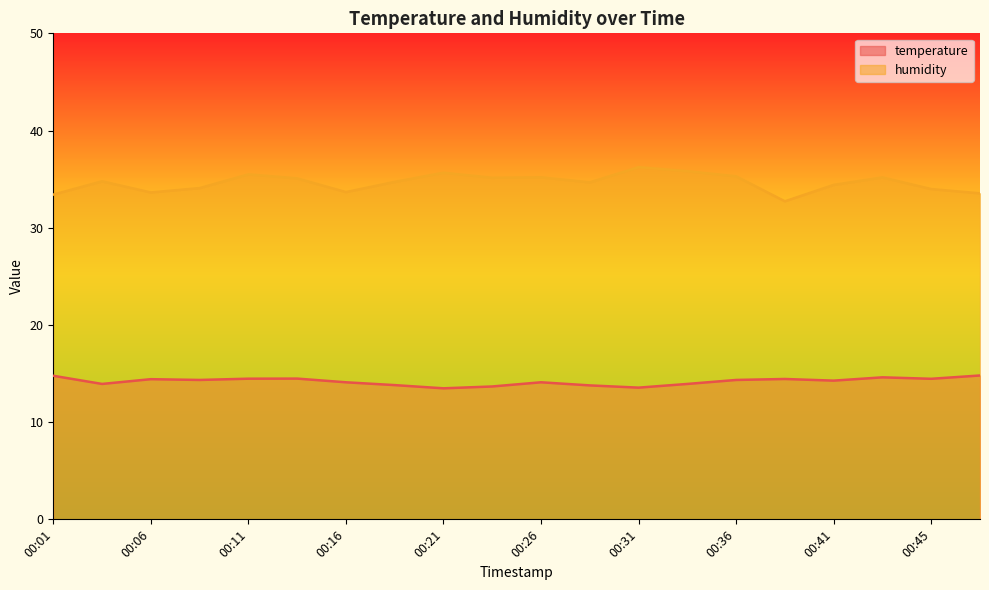

What is the sum of all temperature values?

283.8